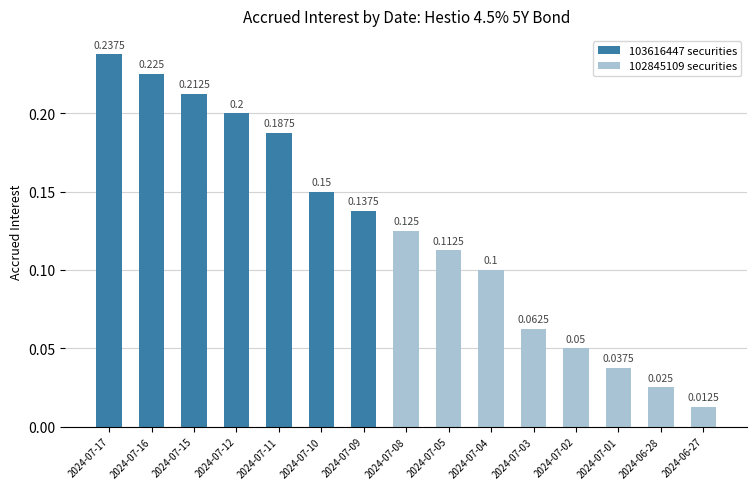

What is the greatest value displayed?

0.2